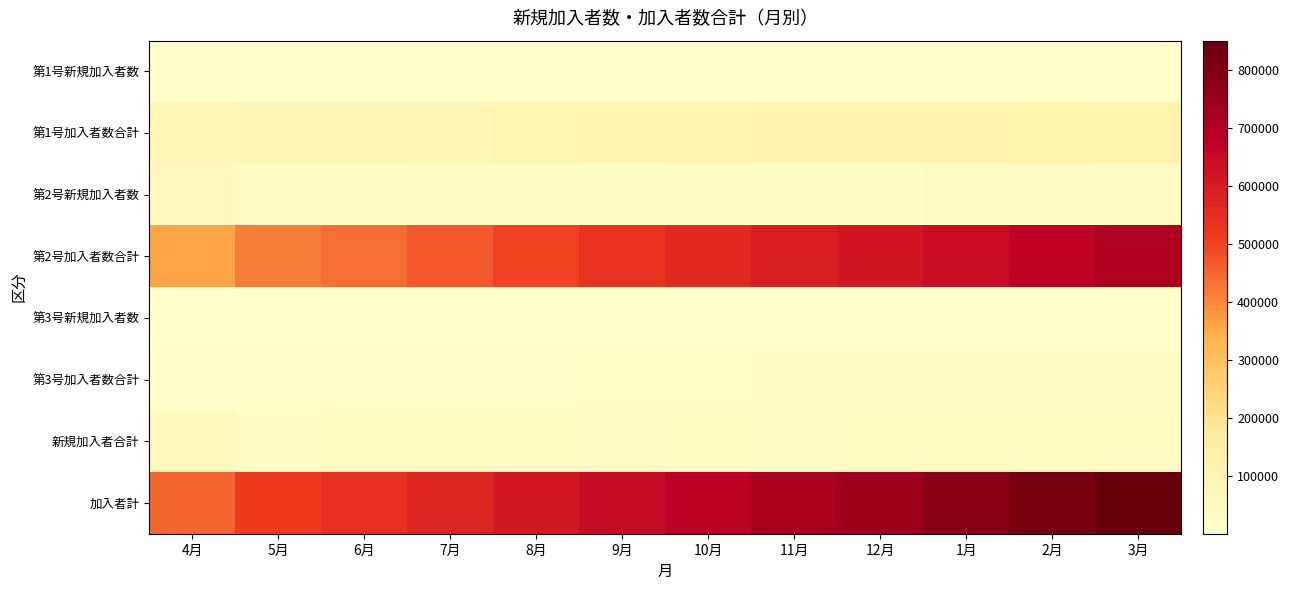

Which category has the highest value across all series?

3月